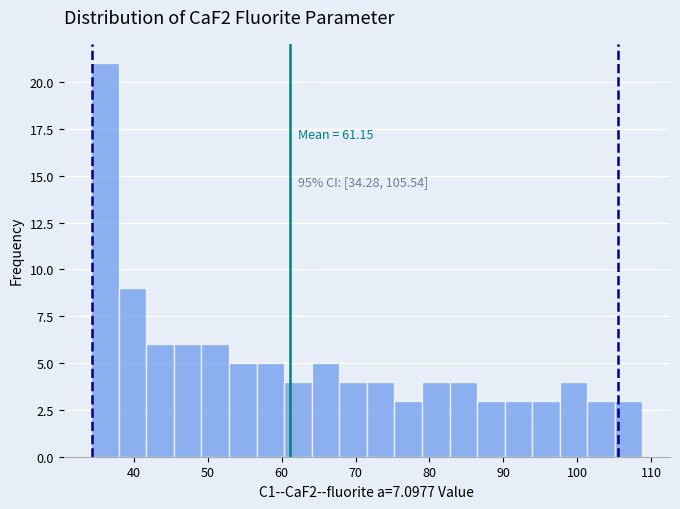

Around what value on the x-axis is the tallest bar? Give the approximate position of its centre, as read against the axis.

36